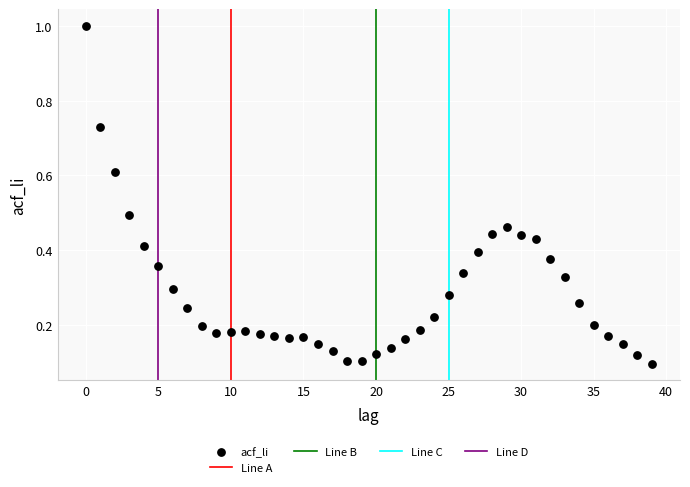

What is the range of Y values (max minus min)?

0.9